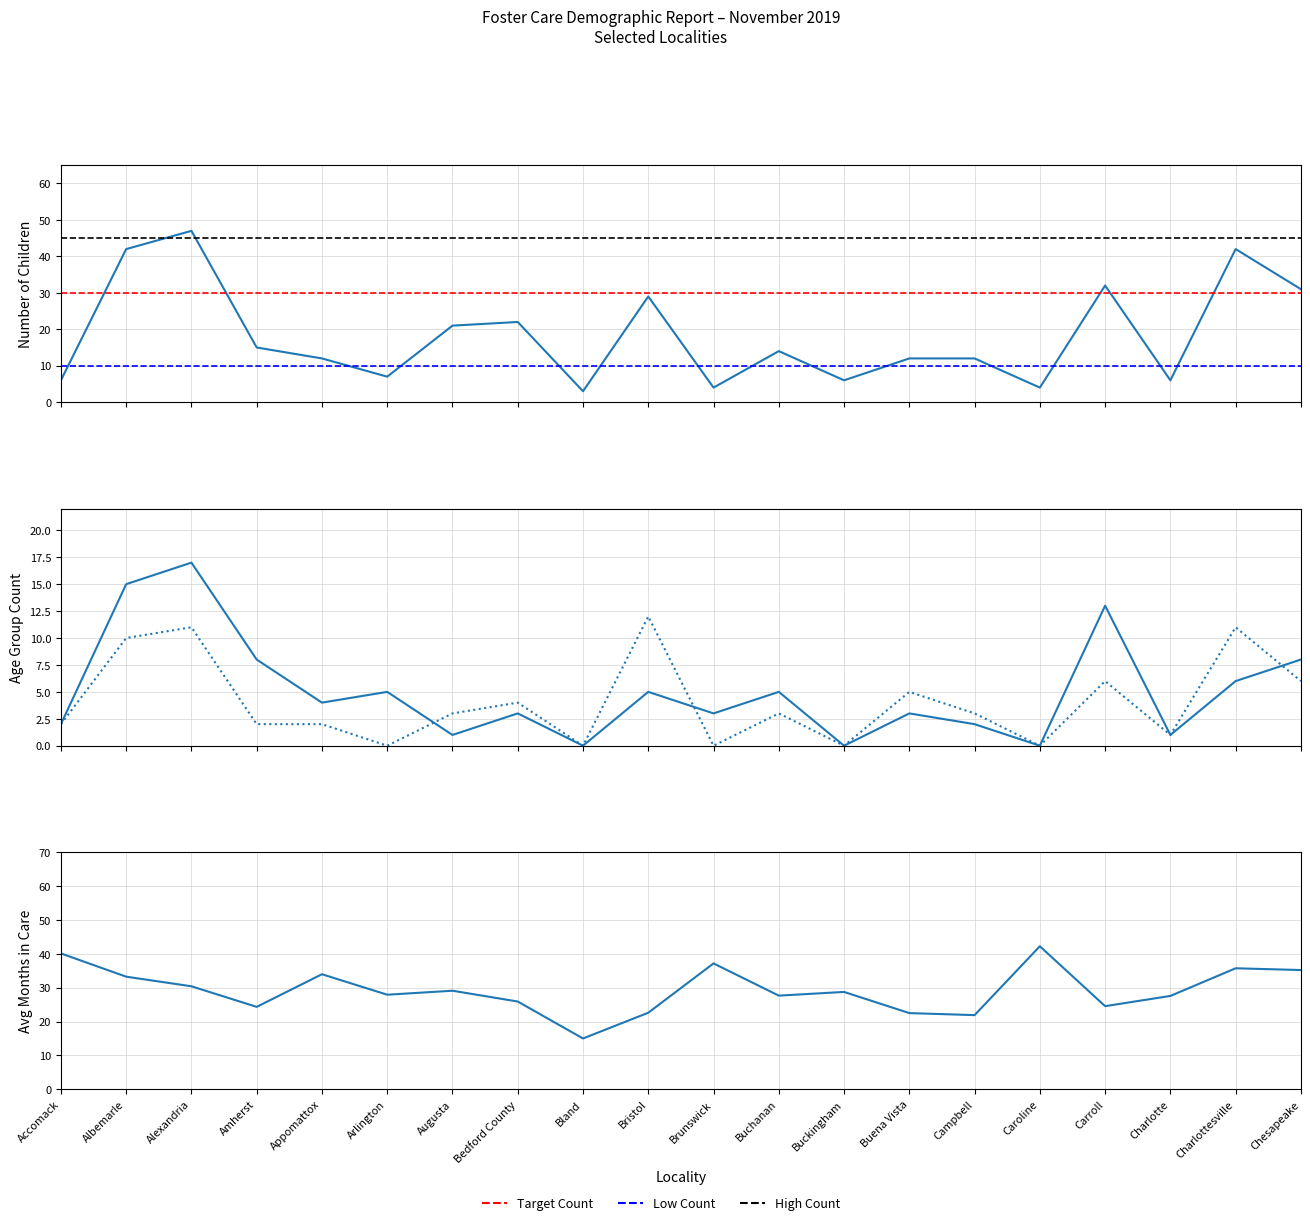

Where is the first local minimum for Age 6 thru 9?

Arlington